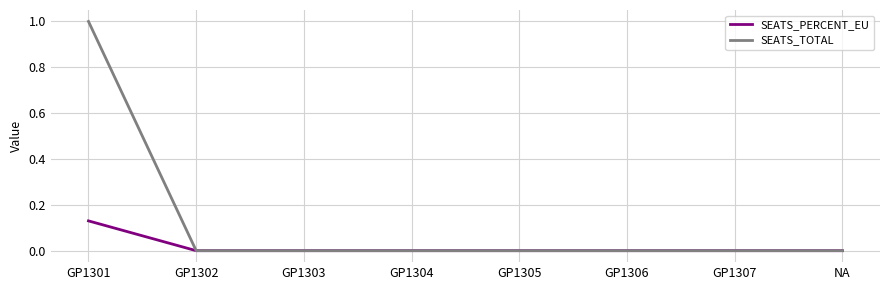

What is the difference between the SEATS_TOTAL values at GP1305 and GP1301?

1.0